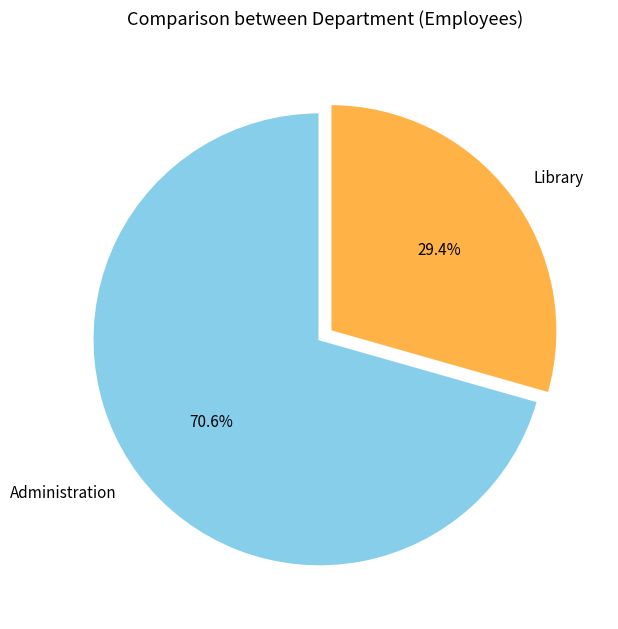

True or false: Administration accounts for 71% of the total.

True